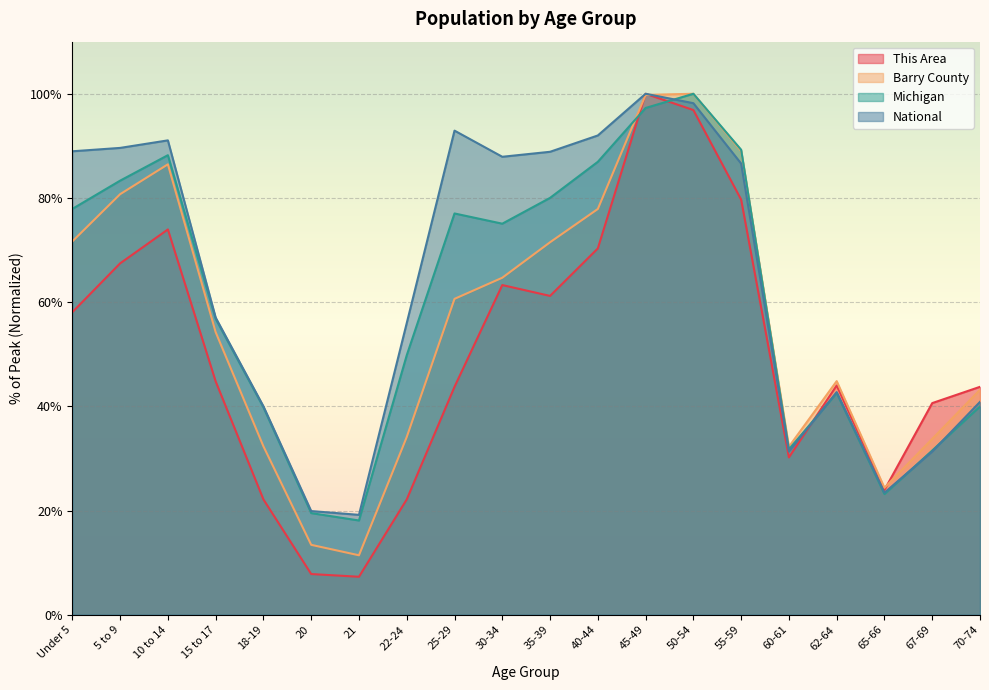

At which label does National reach its peak?

45-49